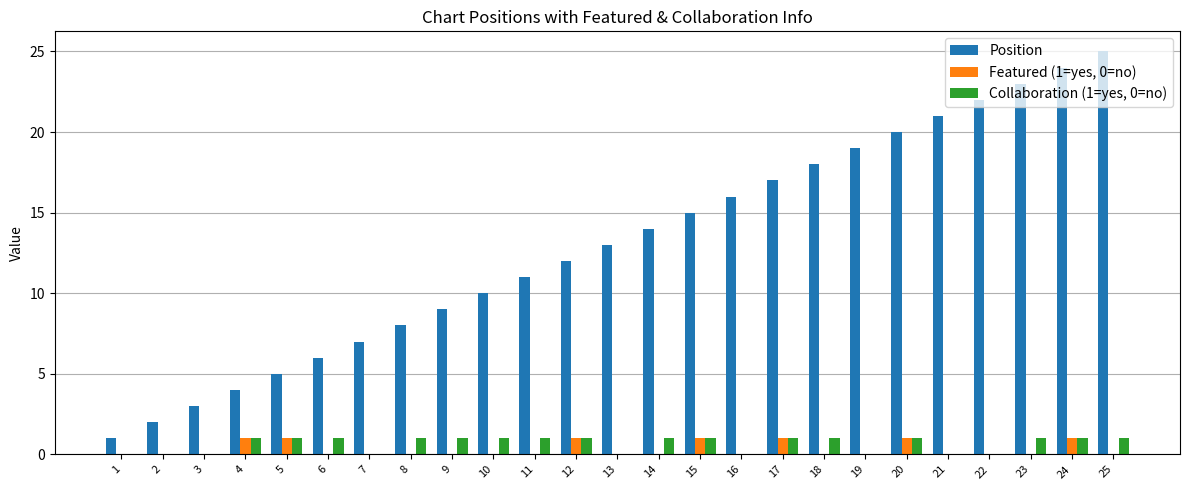

Which series has the largest range (max minus min)?

Position